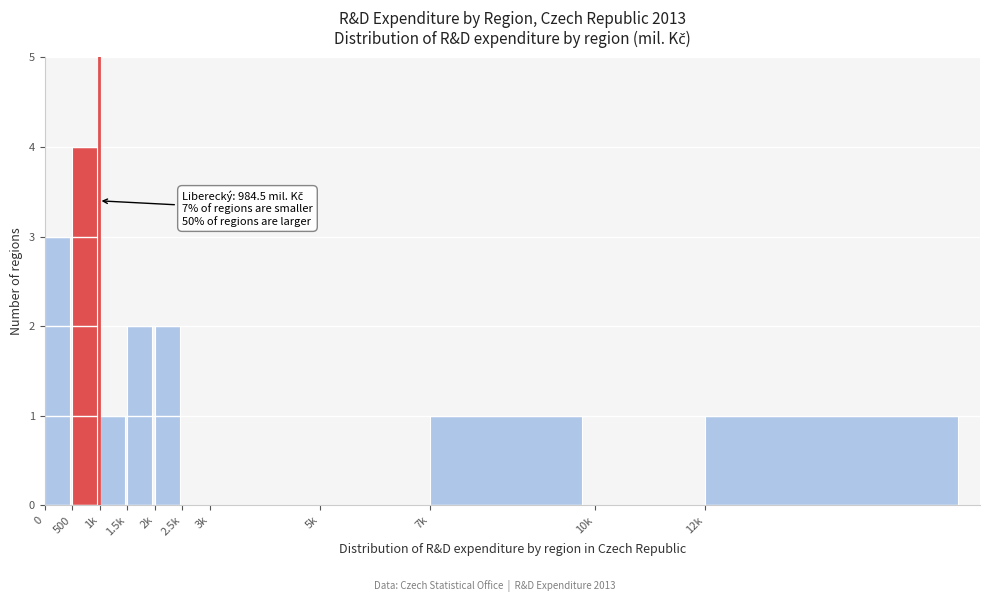

Reading right to left, what are all the values shown in this chart?

12k=1	10k=0	7k=1	5k=0	3k=0	2.5k=0	2k=2	1.5k=2	1k=1	500=4	0=3